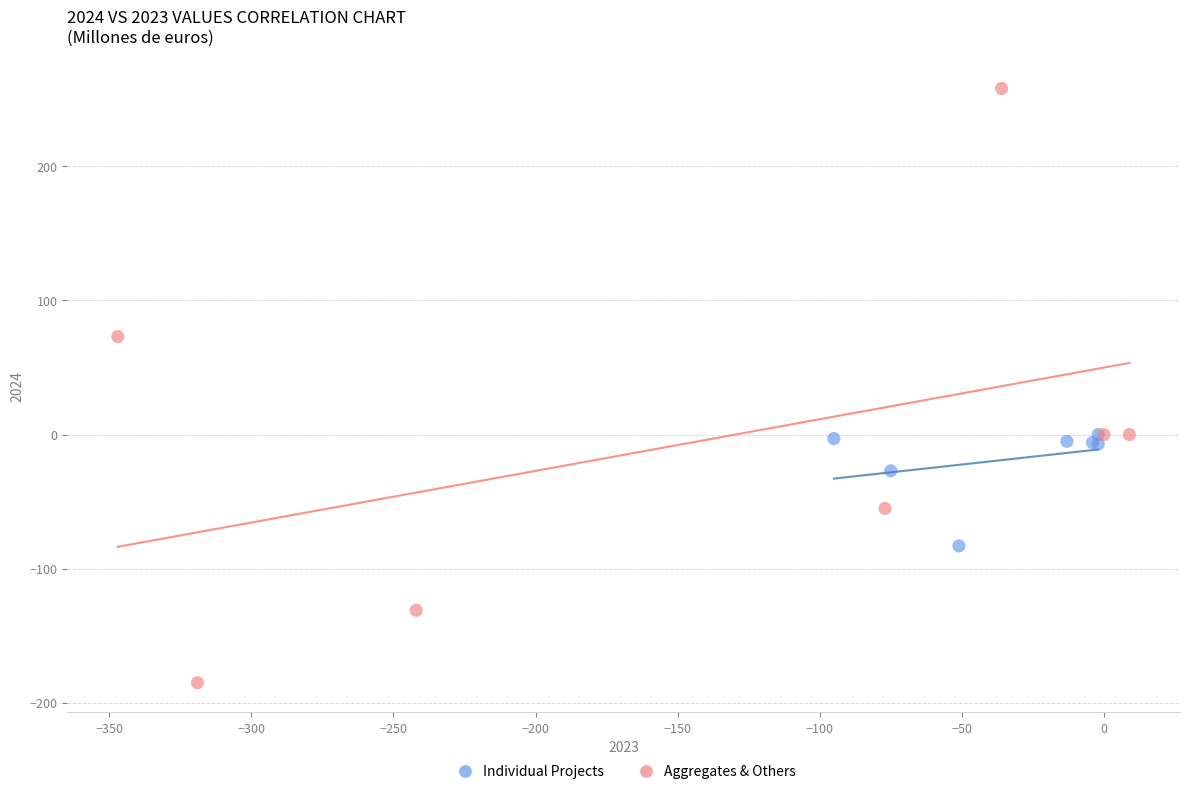

Which series contains the highest Y value?

Aggregates & Others